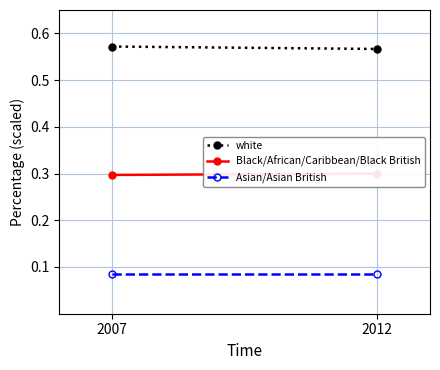

What is the sum of all white values?

1.1